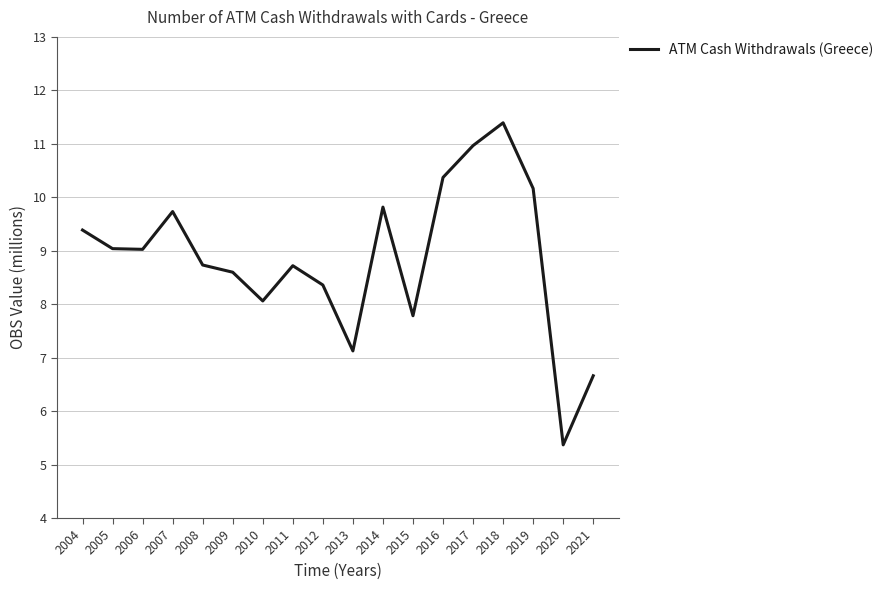

What is the difference between the values at 2014 and 2012?

1.5